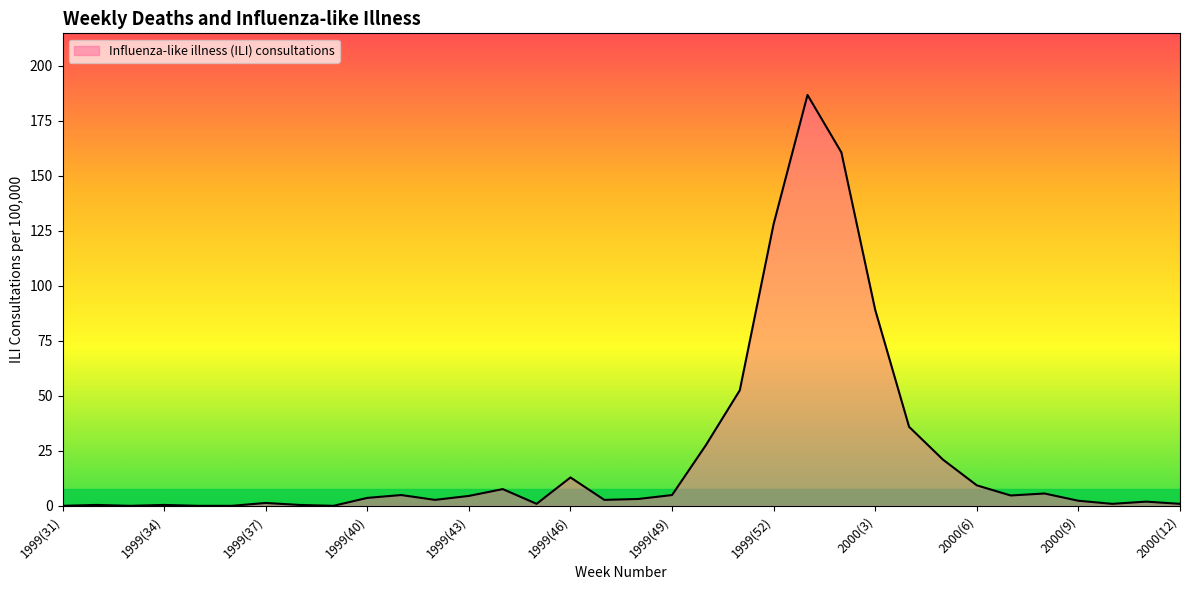

What is the maximum value shown in the chart?

186.7